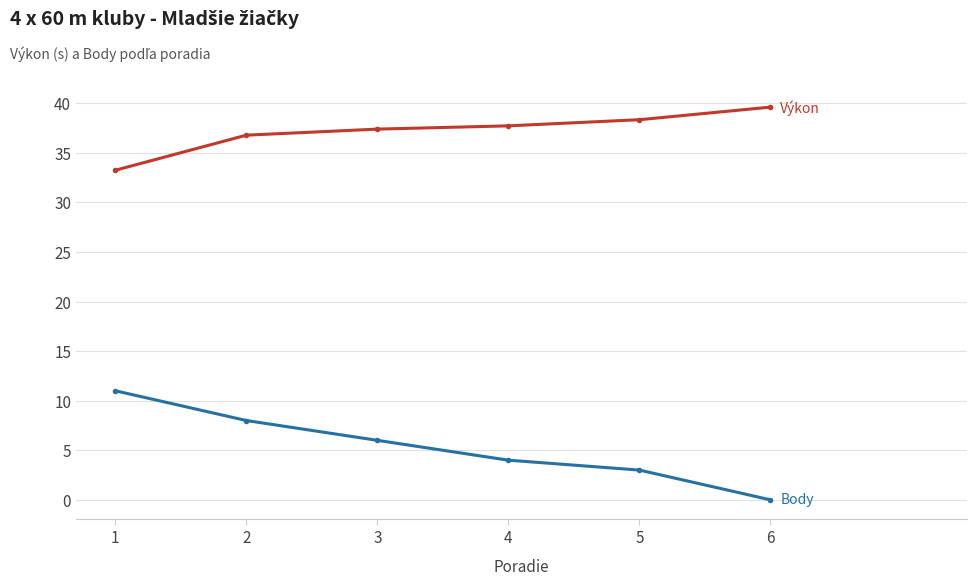

What is the total value across all series at 6?

39.6